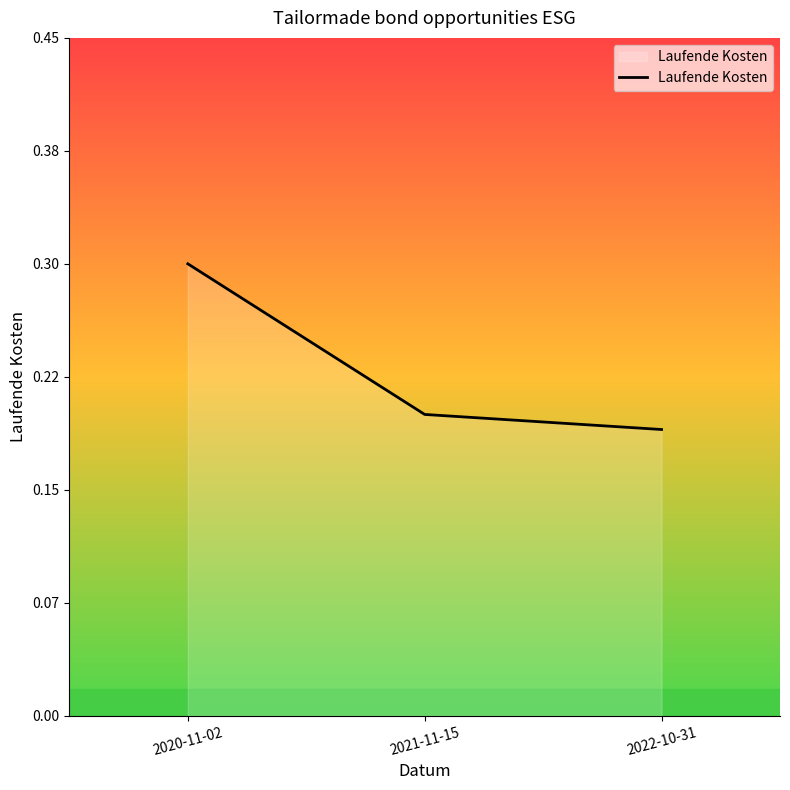

Is this an area chart (filled region under the line)?

Yes